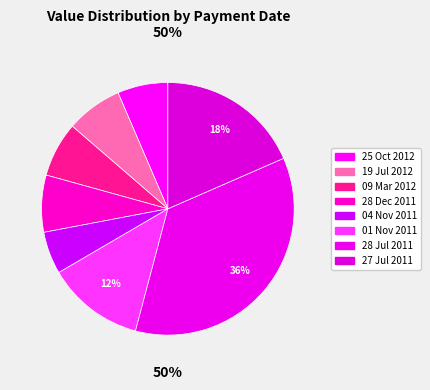

Which category has the smallest portion of the pie?

04 Nov 2011